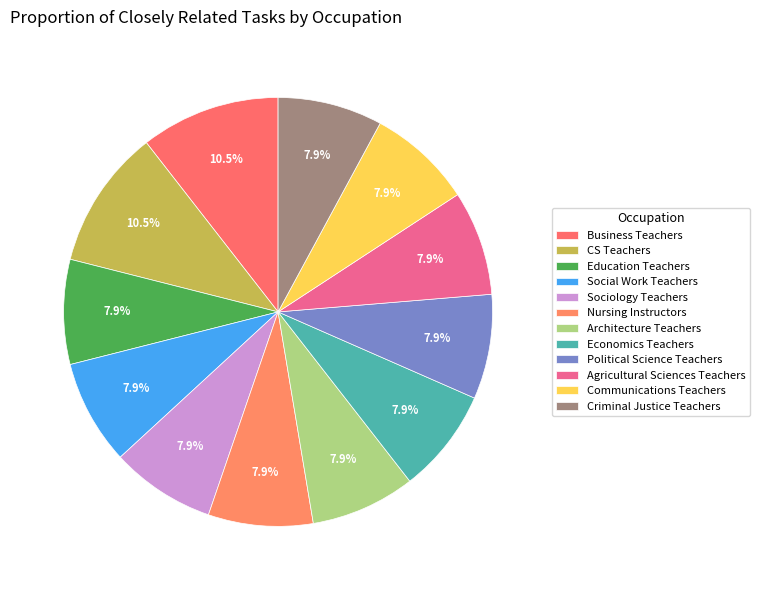

How many segments does this pie chart have?

12